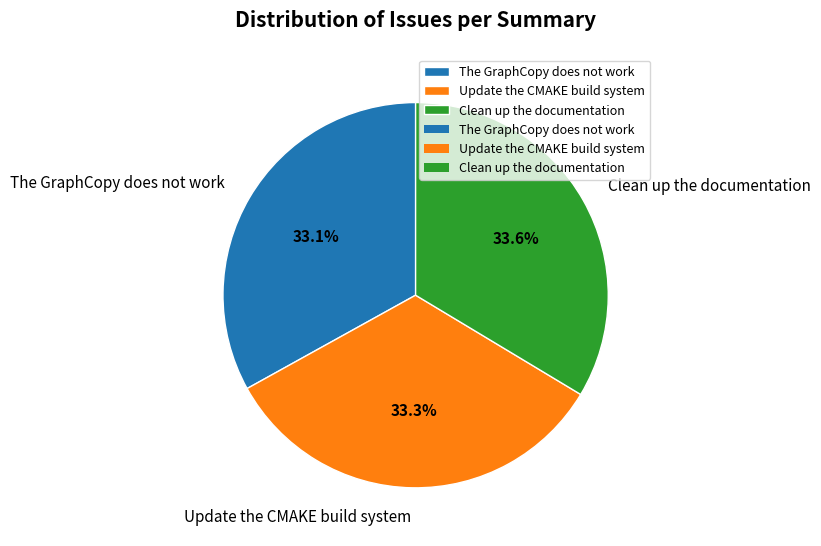

Approximately how many times larger is the value at Update the CMAKE build system compared to Clean up the documentation?

1.0